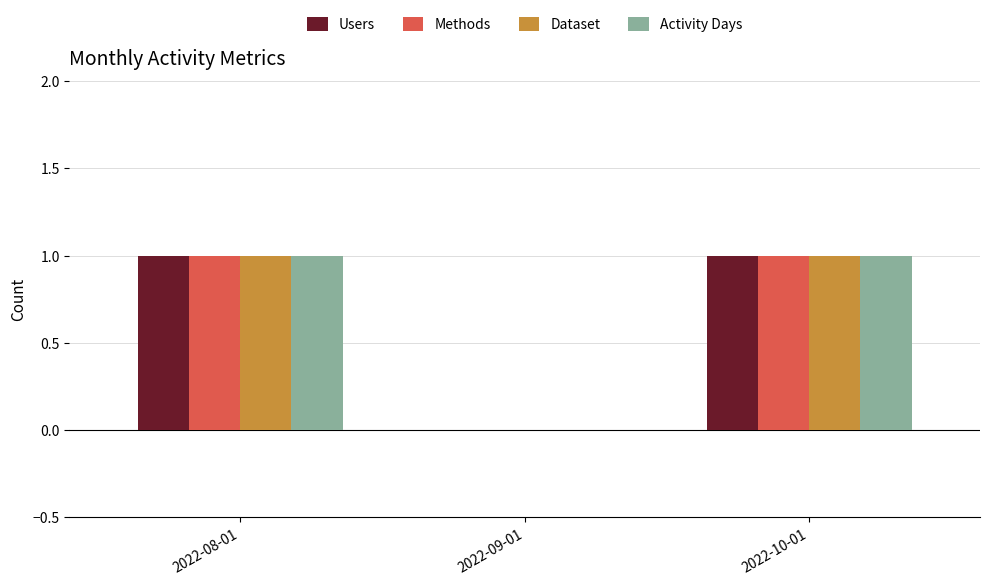

The value of Users at 2022-09-01 is 1. True or false?

False